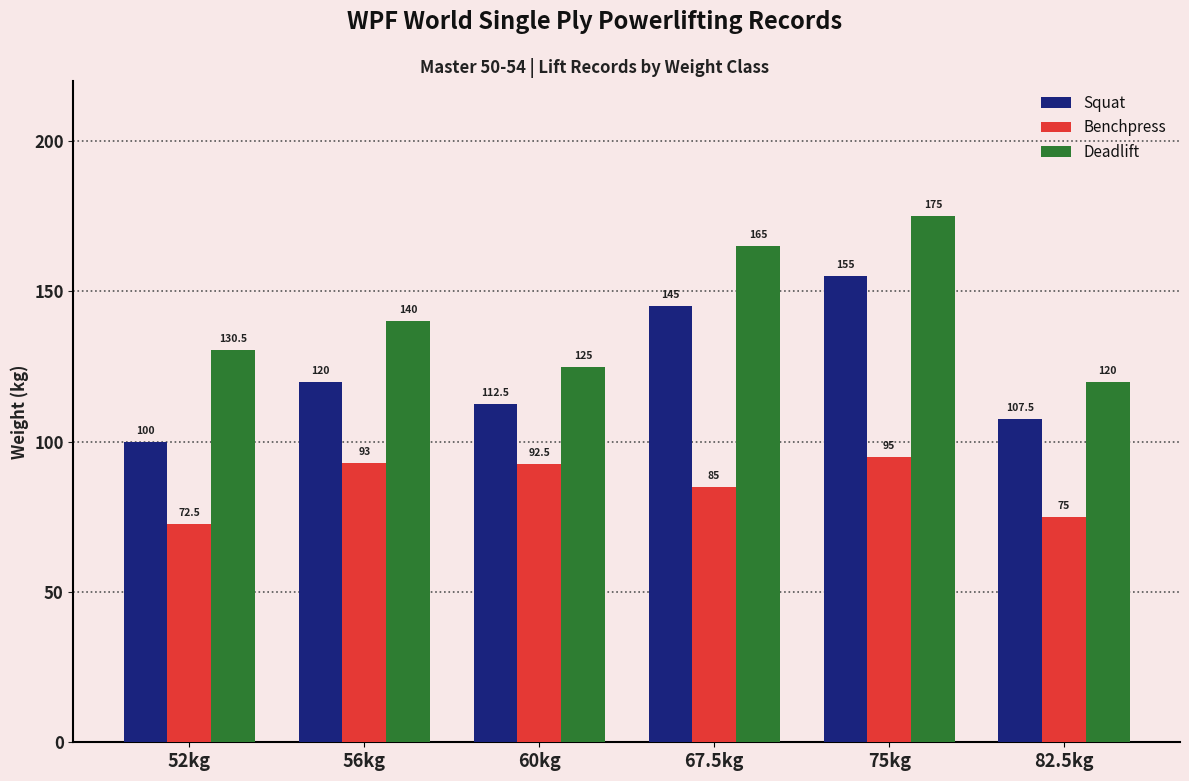

What is the label of the 3rd bar from the left?

60kg